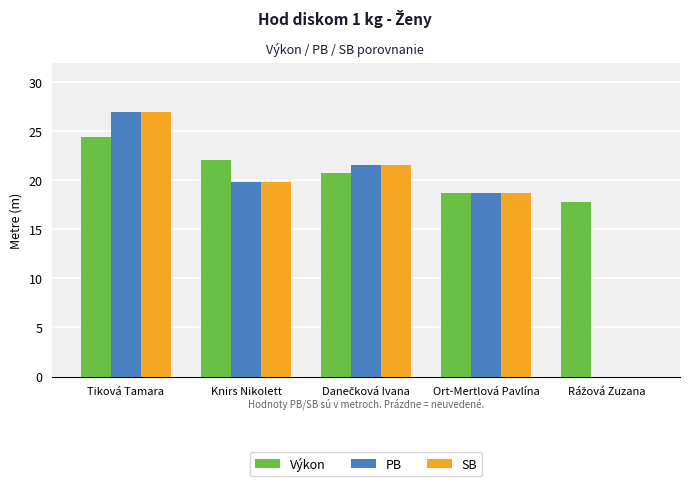

What is the spread (max minus min) of values at Knirs Nikolett?

2.2